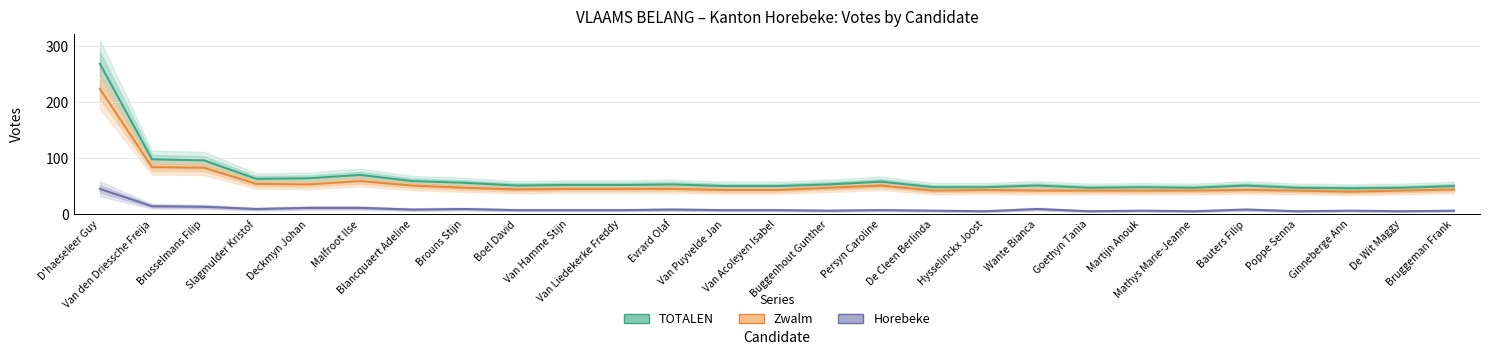

Where is the first local maximum for TOTALEN?

Malfroot Ilse